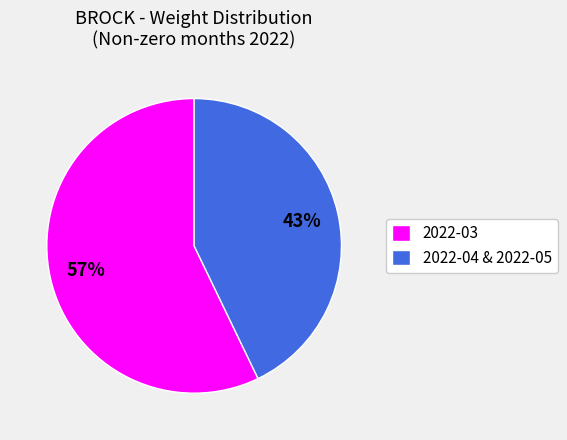

How many segments does this pie chart have?

2